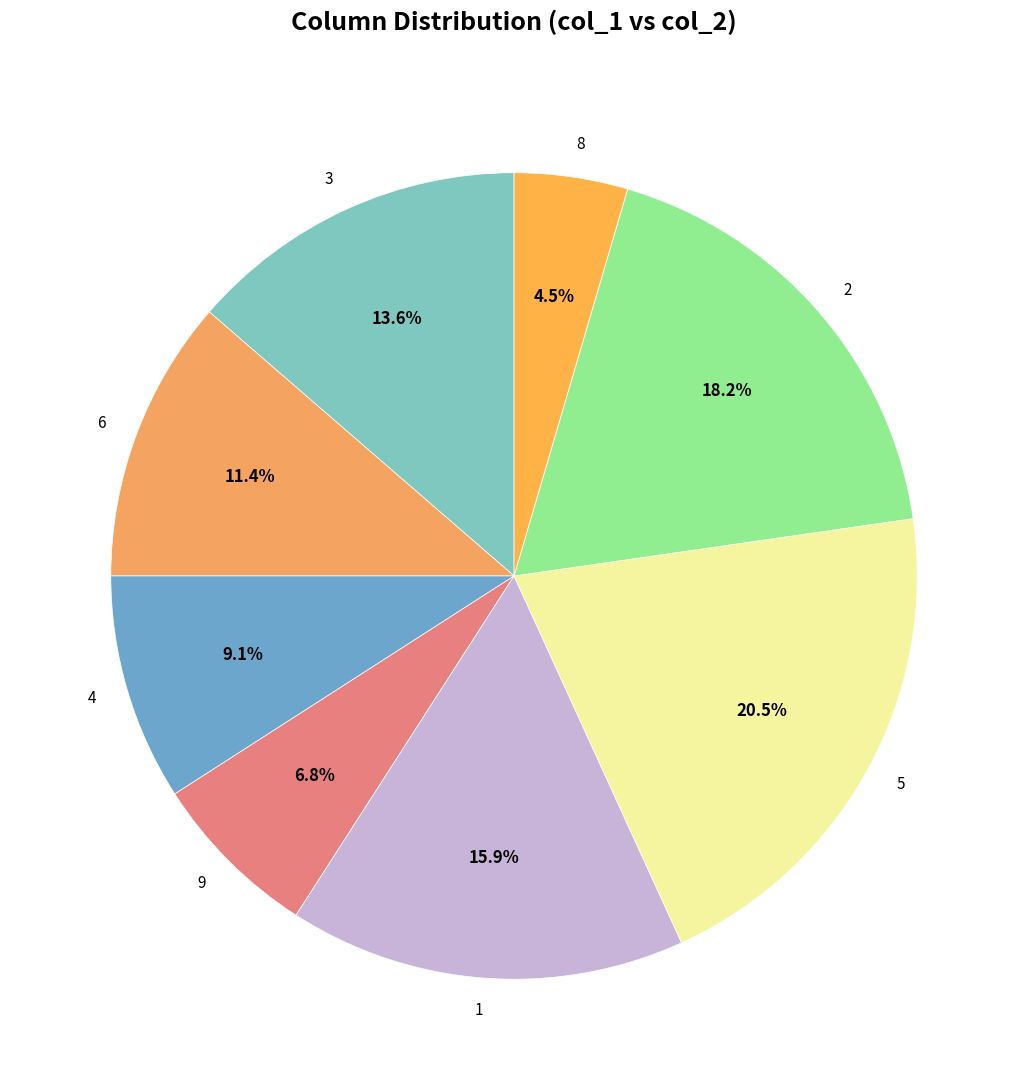

Does any single category account for the majority?

No